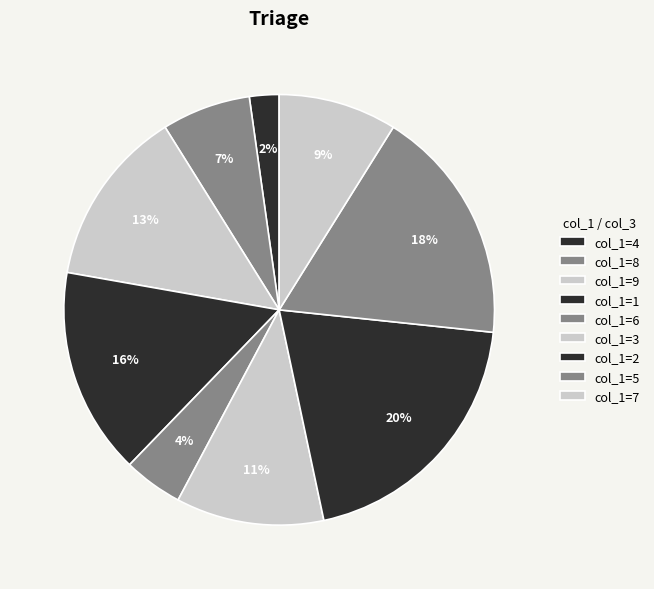

What is the ratio of the value at col_1=2 to the value at col_1=6?

4.5